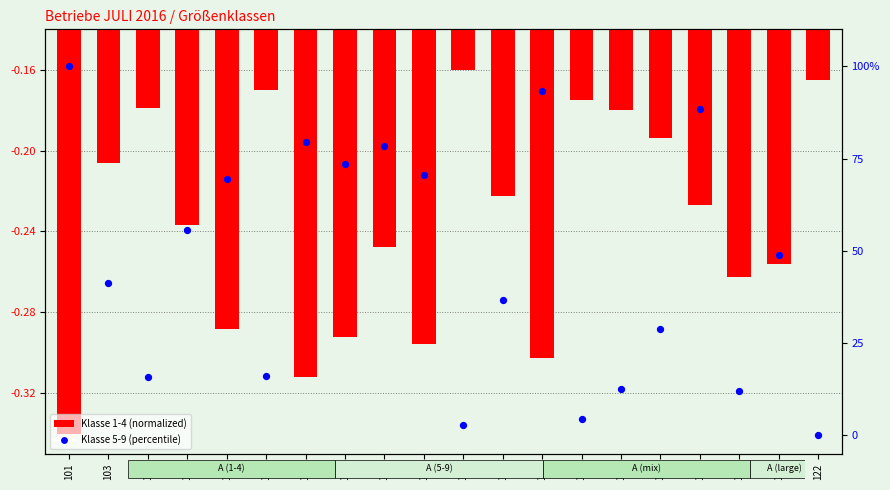

Which series has the largest total across all categories?

5-9 (percentile)